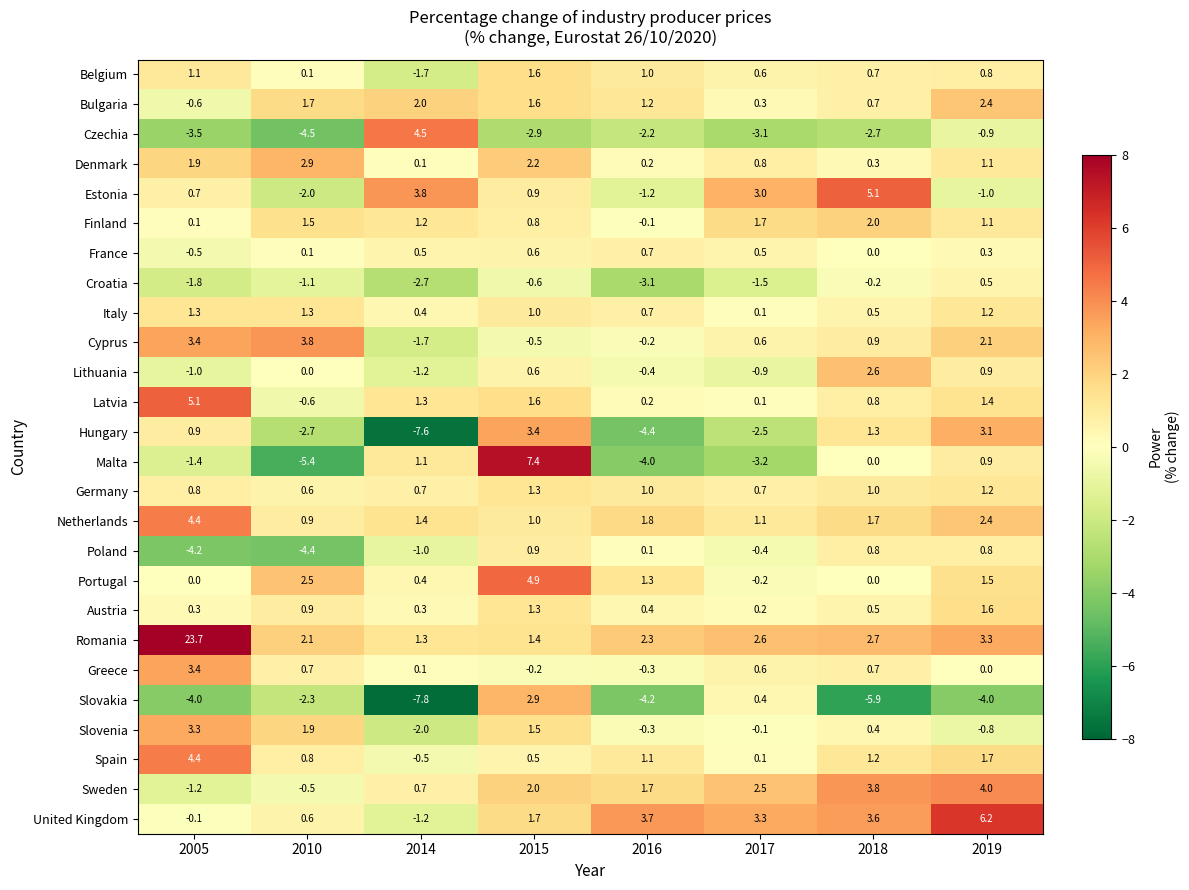

How many data points does each series have?

8